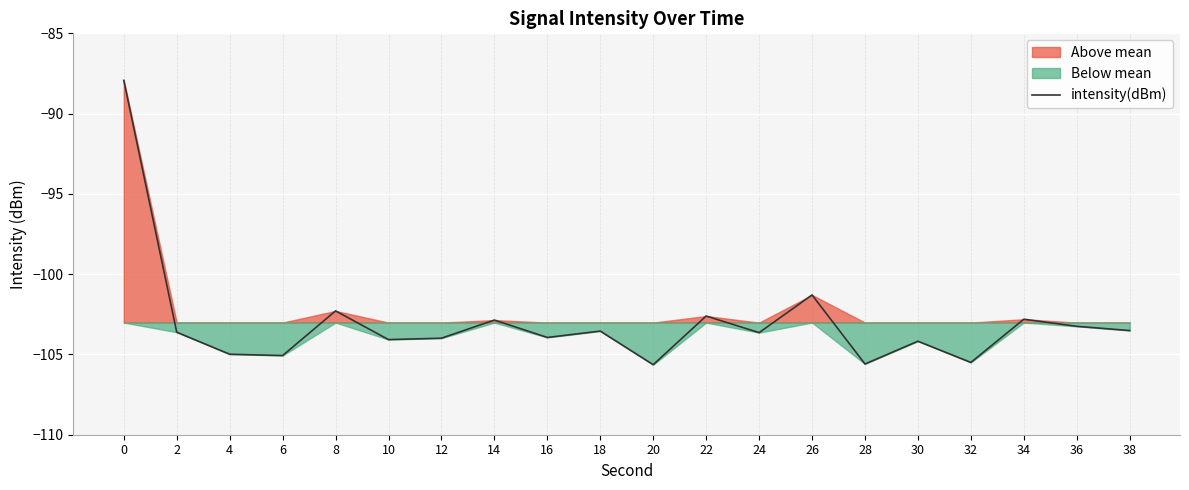

True or false: there are more than 1 points higher than both neighbors.

True